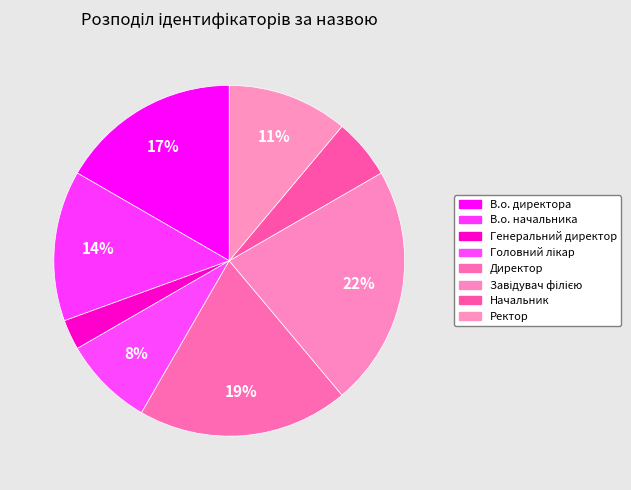

The Генеральний директор slice represents 3% of the pie. True or false?

True